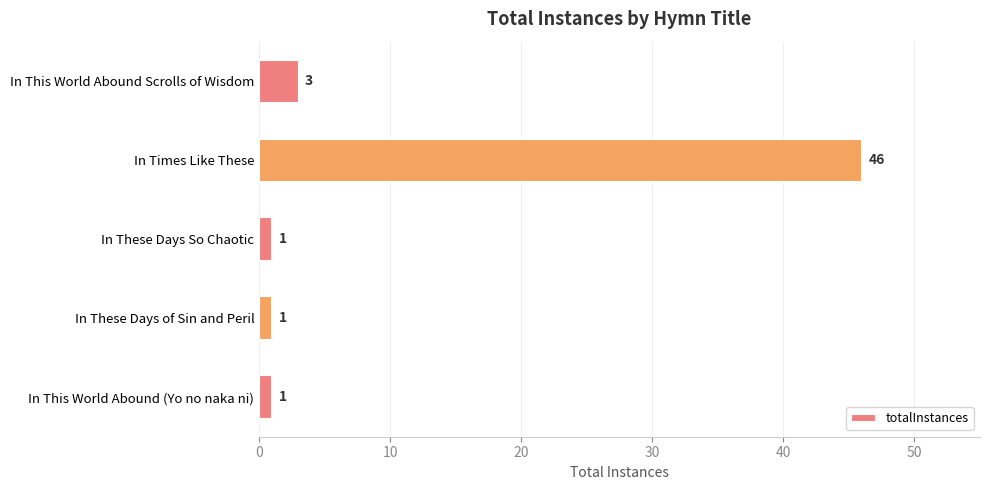

Is it true that the value at In Times Like These is 73?

False